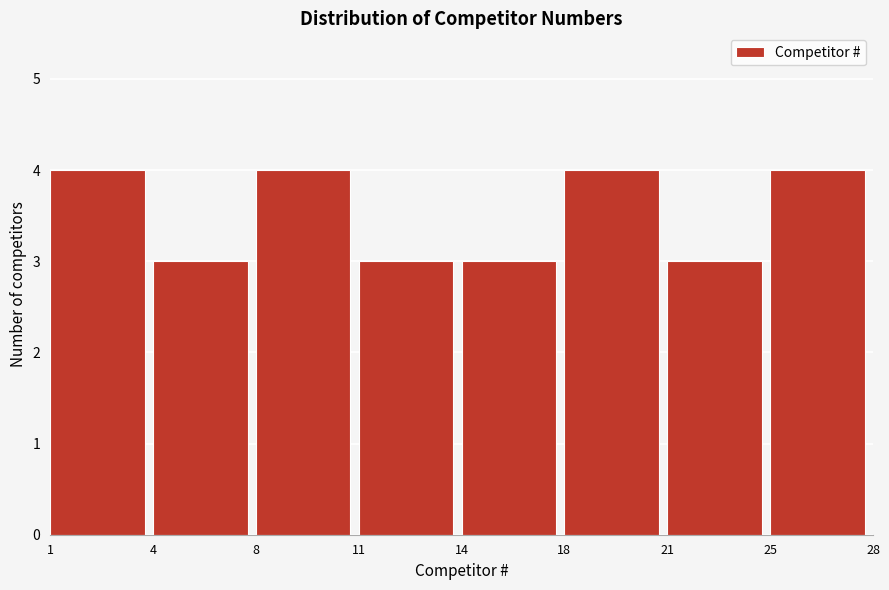

Reading left to right, what are all the values shown in this chart?

1=4	4=3	8=4	11=3	14=3	18=4	21=3	25=4